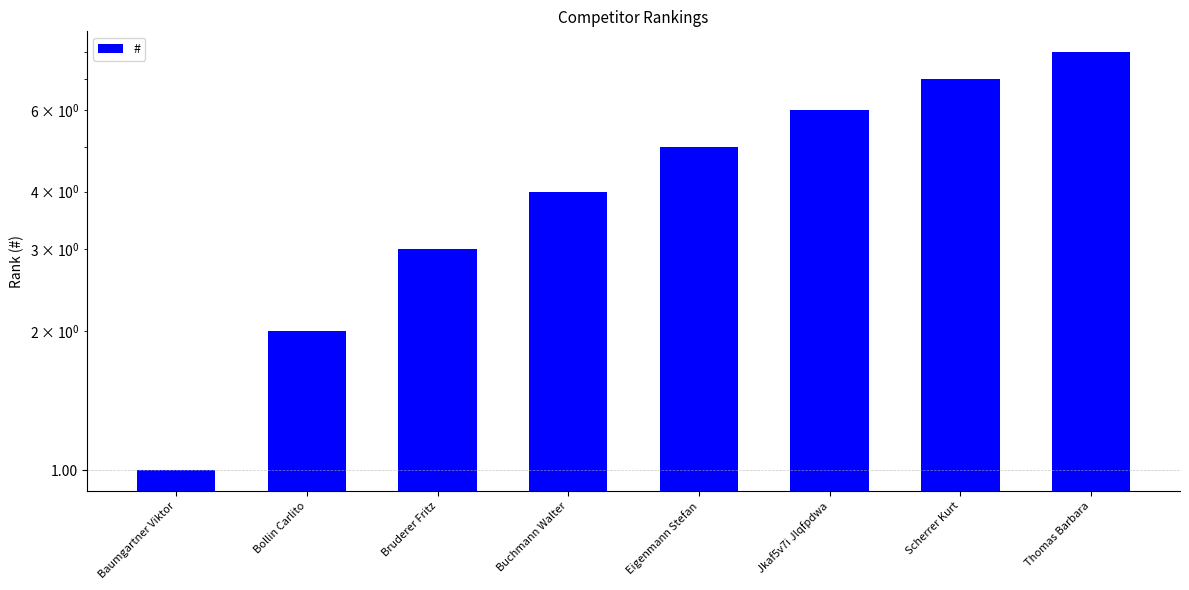

What is the label of the 7th bar from the right?

Bollin Carlito